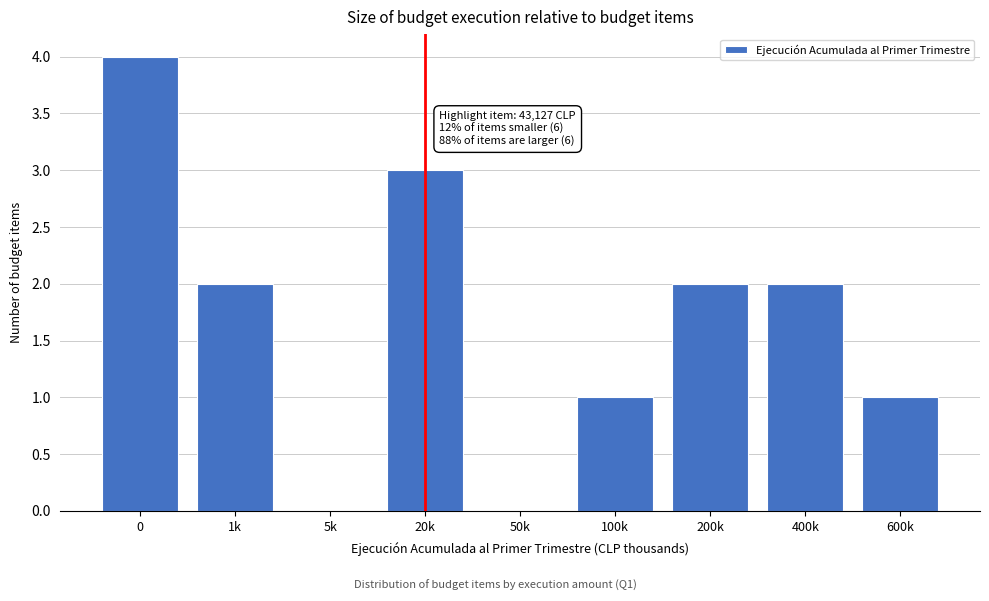

Reading right to left, transcribe all the data shown in this chart.

600k=1	400k=2	200k=2	100k=1	50k=0	20k=3	5k=0	1k=2	0=4